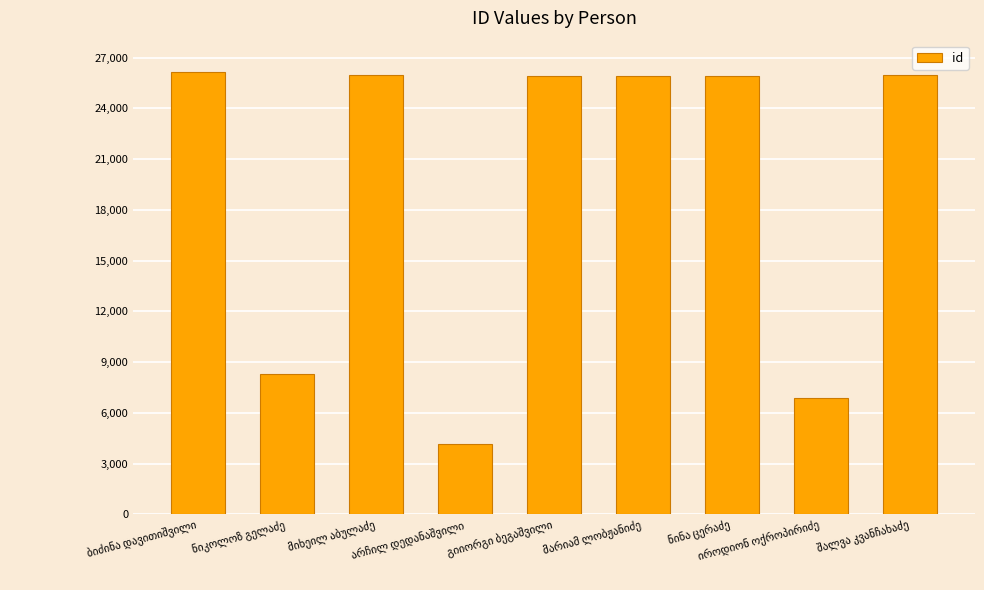

What is the value of the 4th bar from the left?

4129